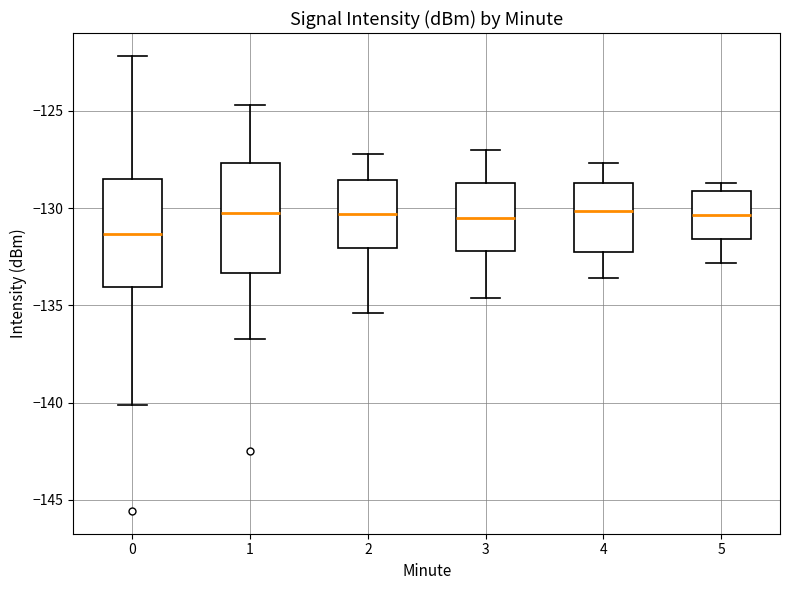

Where is the upper edge of the box at x = 3 on the y-axis? The values are not printed on the chart, so give them approximately, as read against the axis.

-128.5